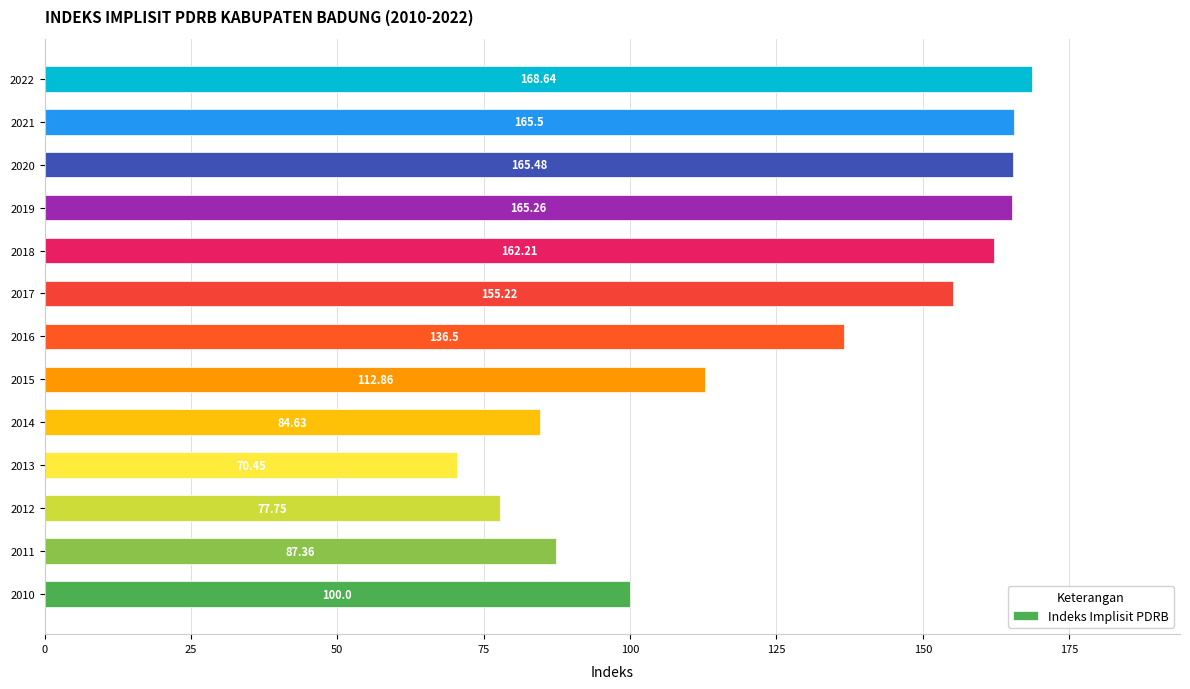

What is the sum of all values?

1651.9